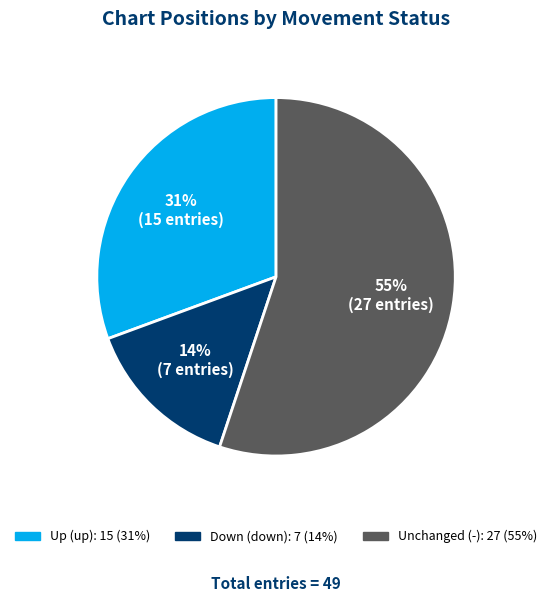

To the nearest percent, what is the average slice percentage?

33%